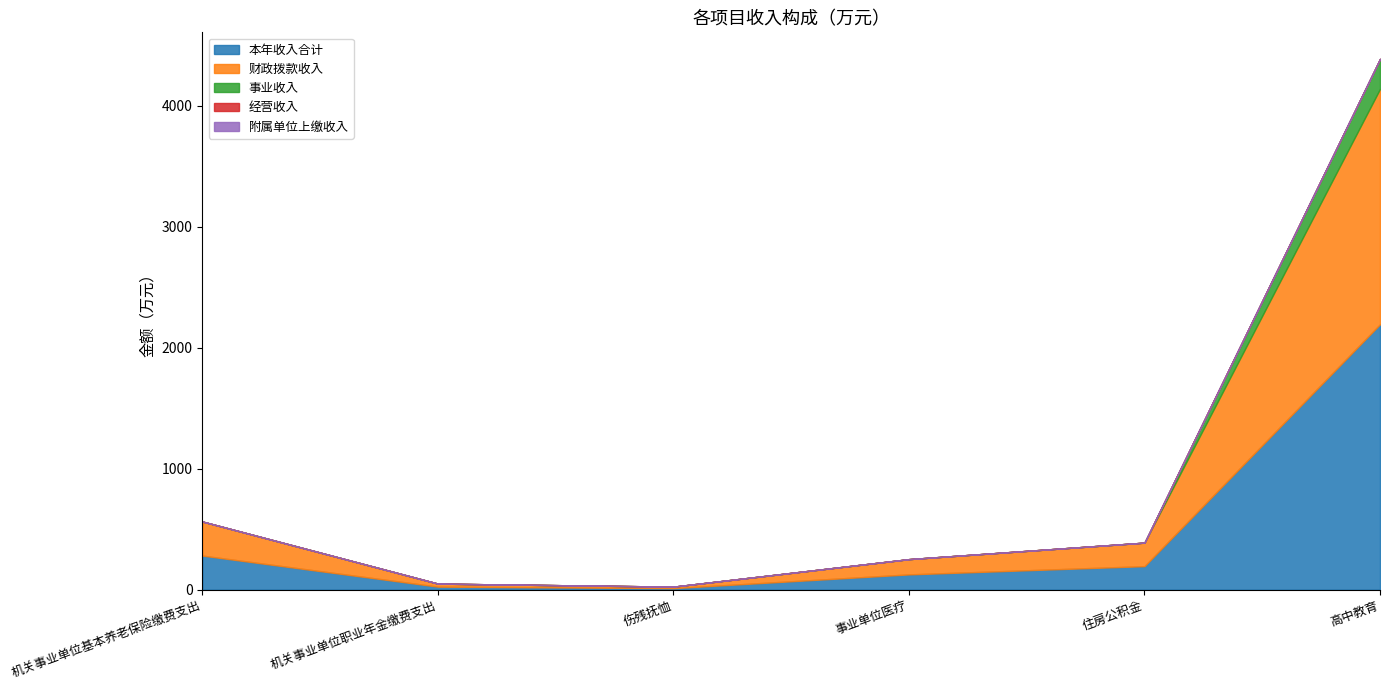

True or false: 财政拨款收入 and 附属单位上缴收入 cross at least once.

False